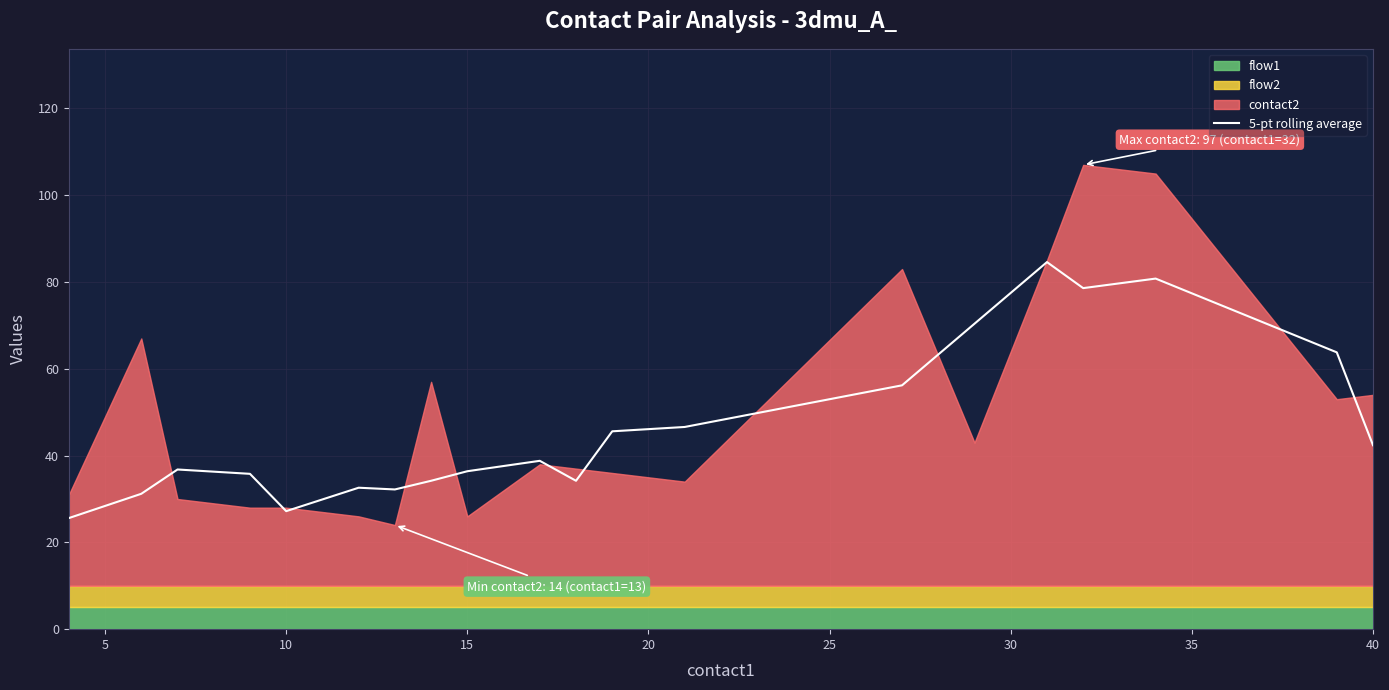

The 5-pt rolling average series shows 27.2 at 10. True or false?

True